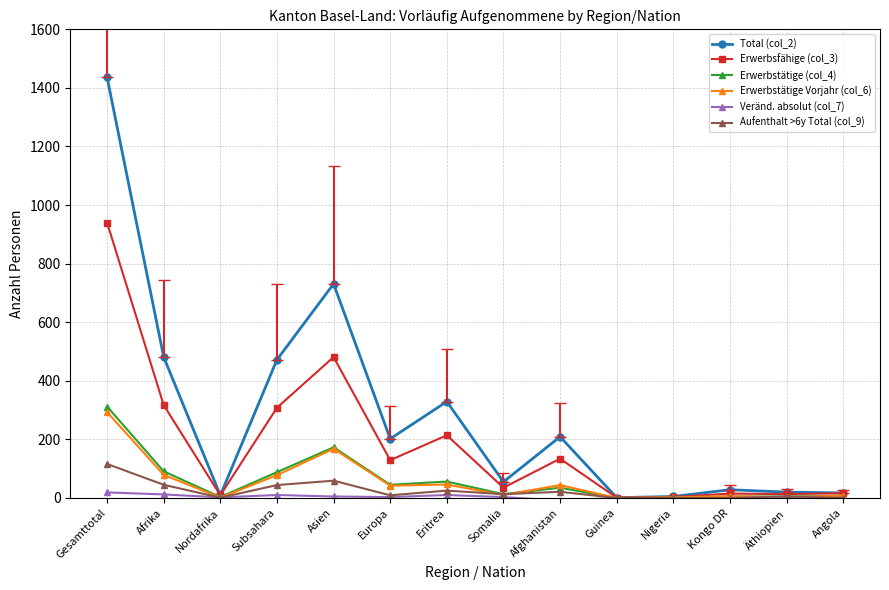

What is the difference between the highest and lowest values at Subsahara?

462